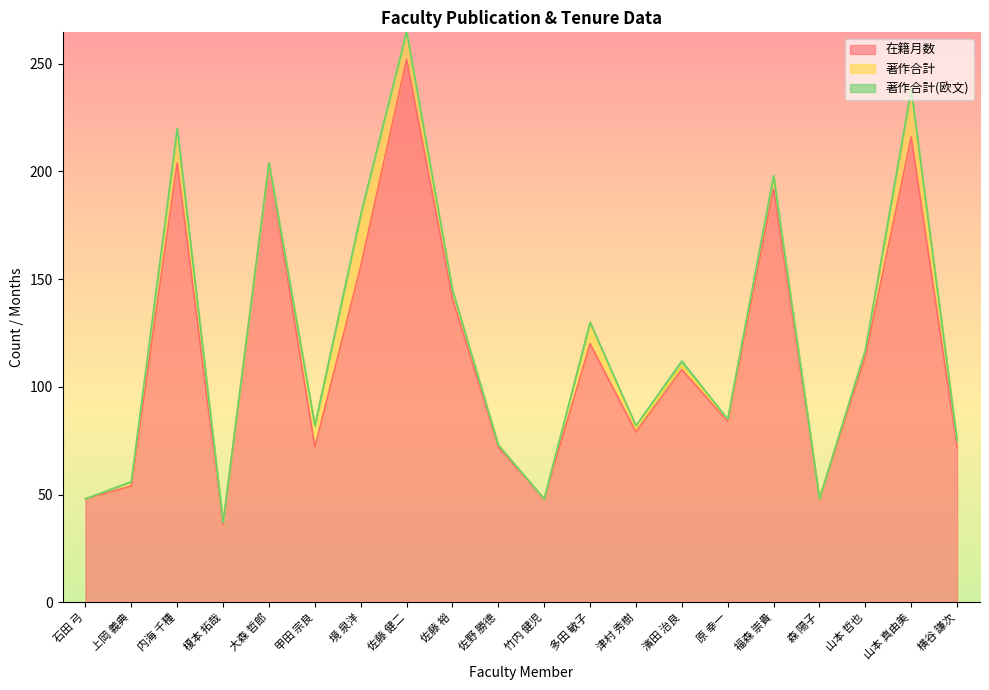

In 在籍月数, how many points are lower than both neighbors (excluding endpoints)?

6